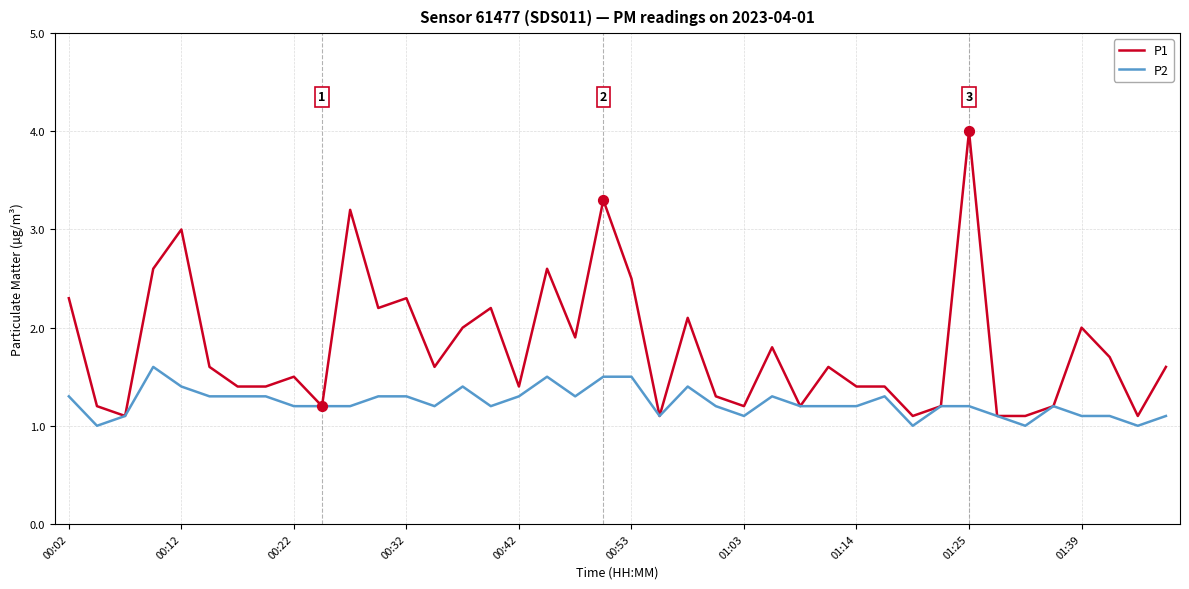

What are all the series names shown in the legend?

P1, P2